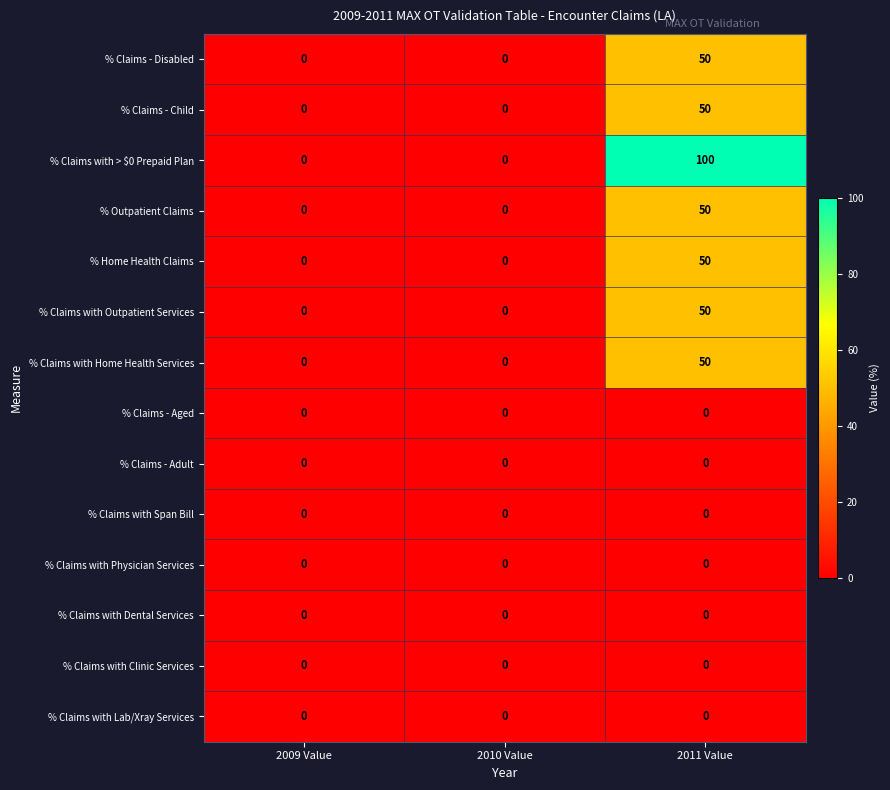

Which series changed the most between 2009 Value and 2011 Value?

% Claims with > $0 Prepaid Plan